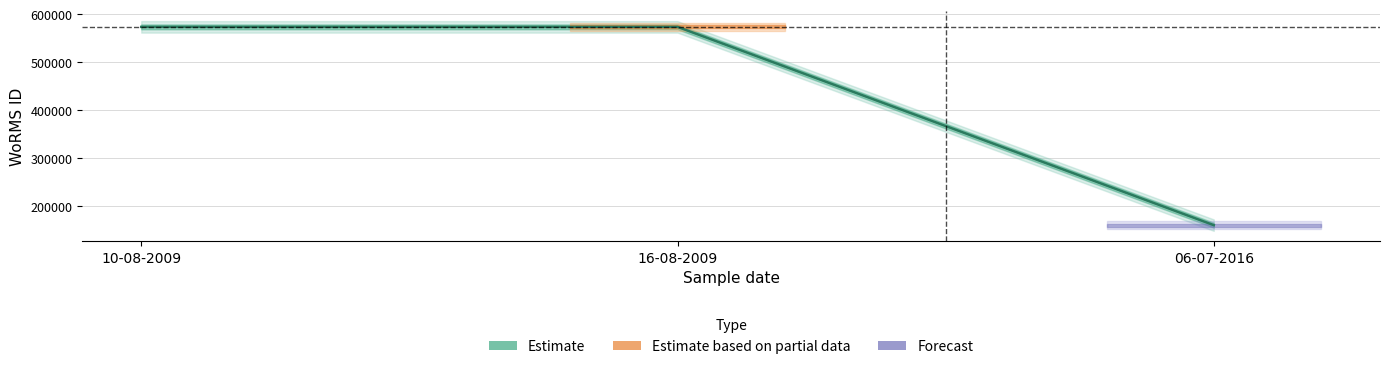

What is the minimum value shown in the chart?

160597